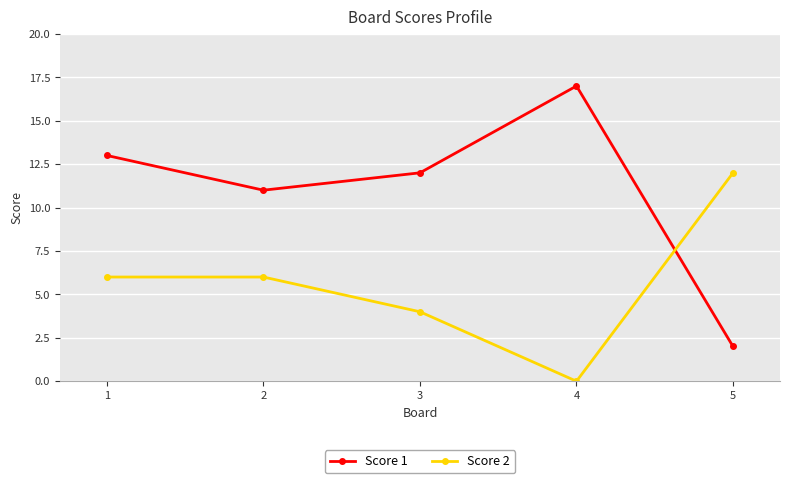

What is the sum of the Score 1 values at 1 and 3?

25